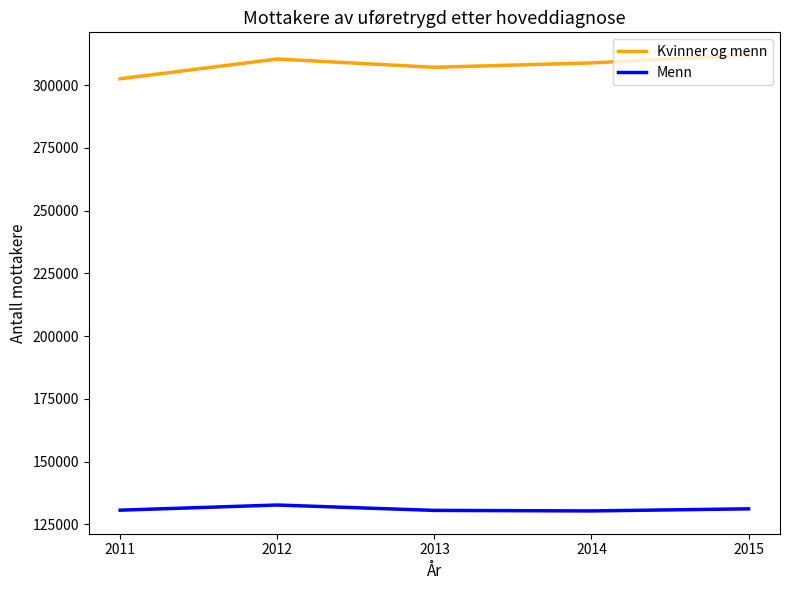

Between 2011 and 2013, which series saw the biggest shift?

Kvinner og menn